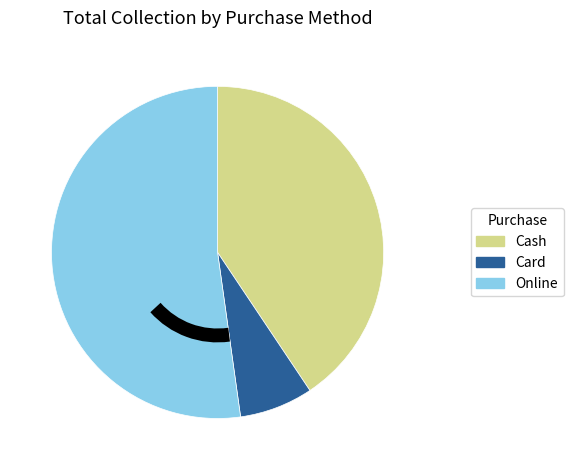

Which slice represents more than half of the pie?

Online